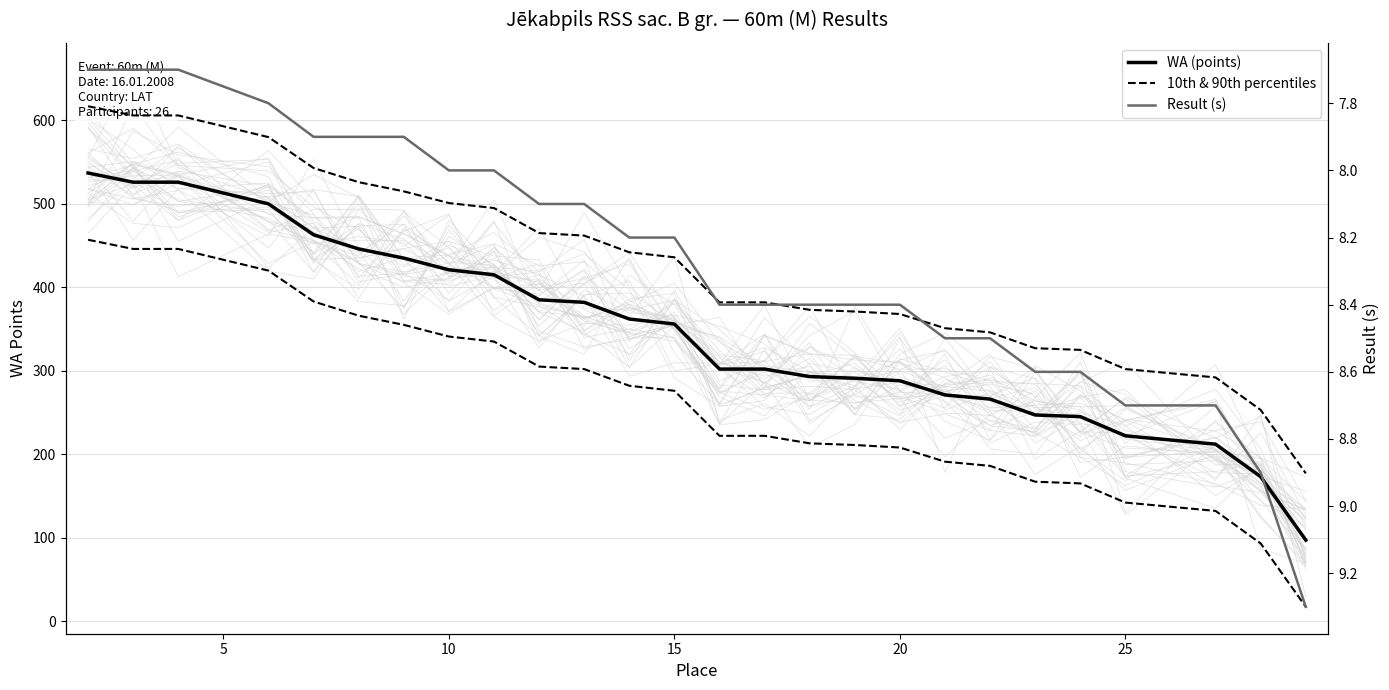

Rank the series by their maximum value, from lowest to highest.

Result (s), WA (points), 10th & 90th percentiles